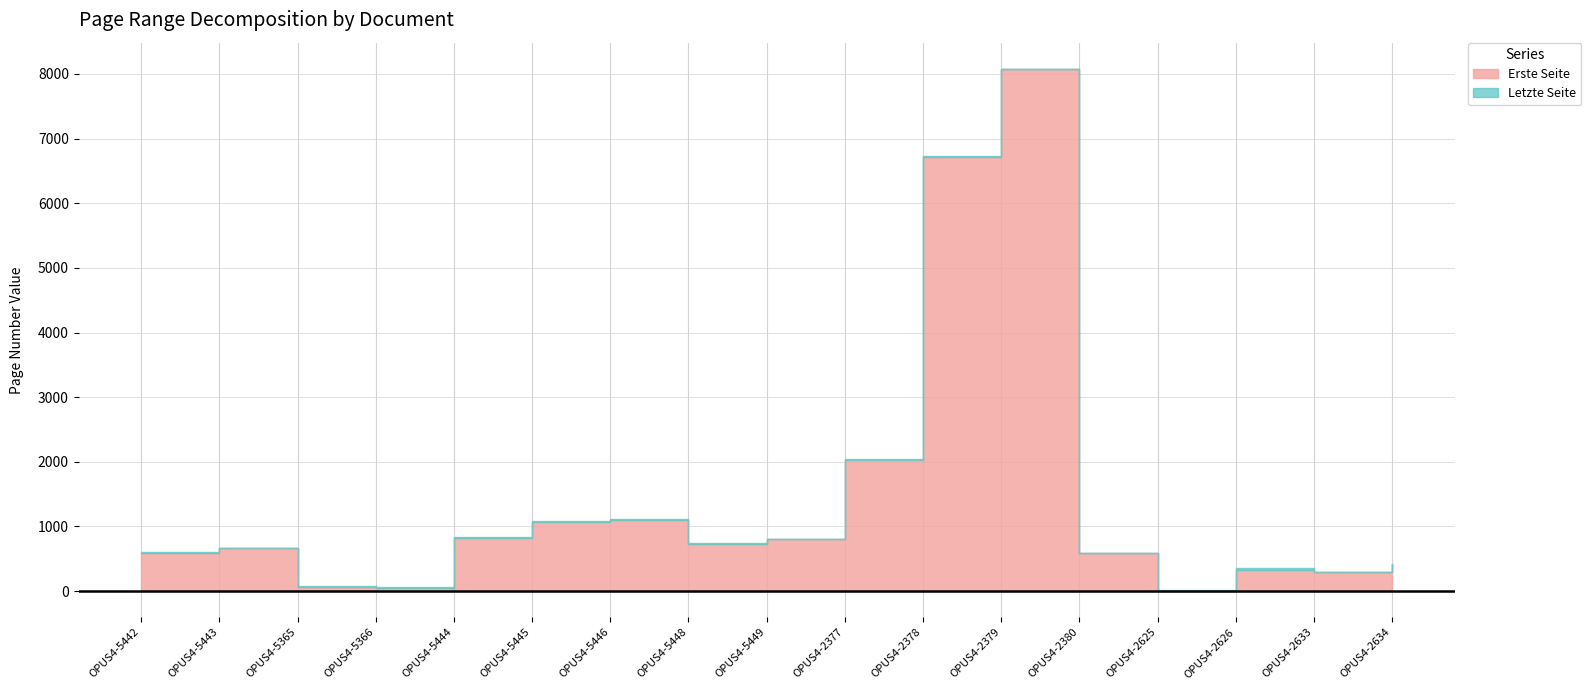

List the series in order of their overall mean, lowest first.

Erste Seite, Letzte Seite